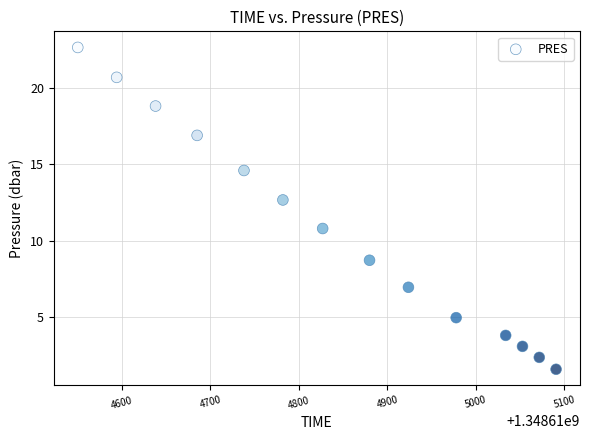

What Y value in the scatter plot is closest to 12?

12.7